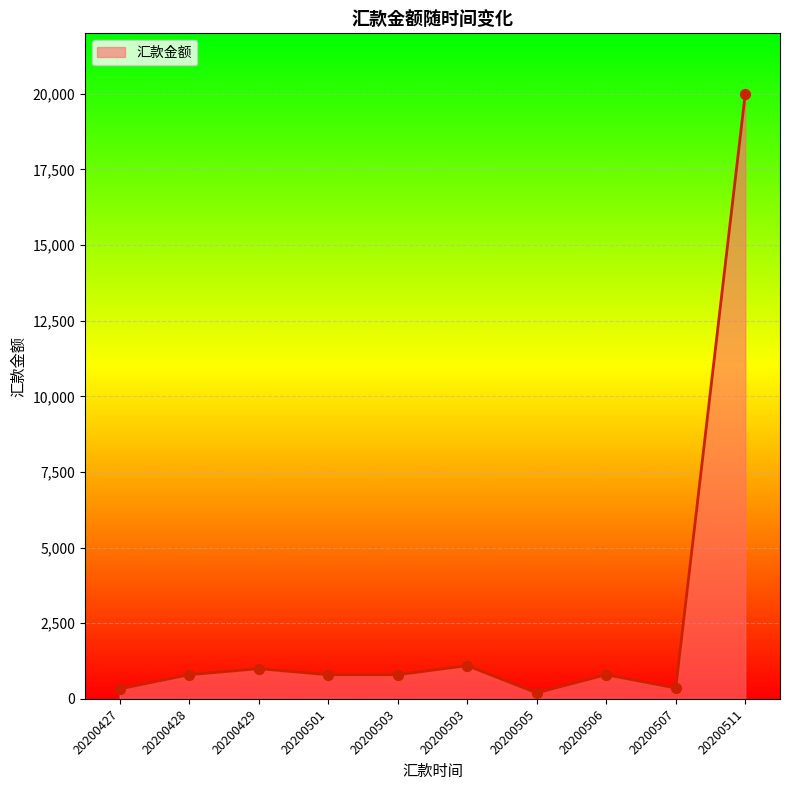

Which has a higher value, 20200427 or 20200503?

20200503